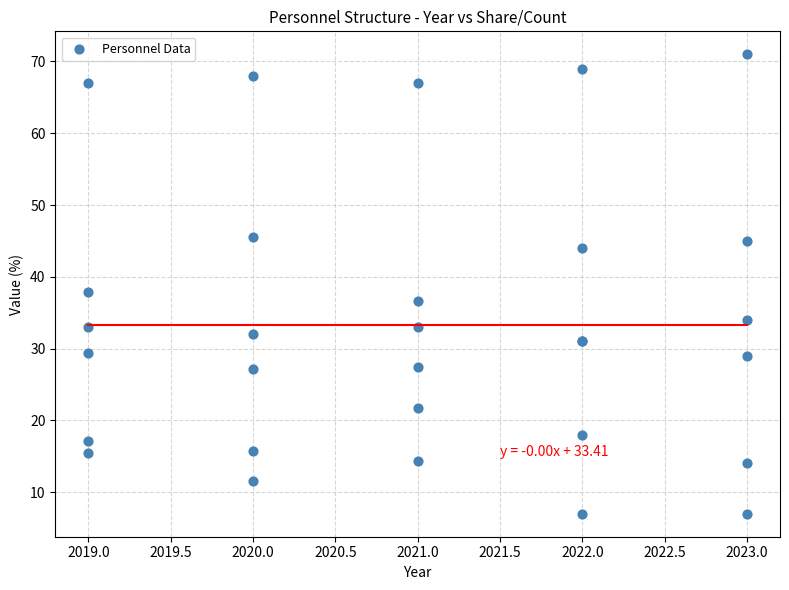

What Y value in the scatter plot is closest to 39?

37.9